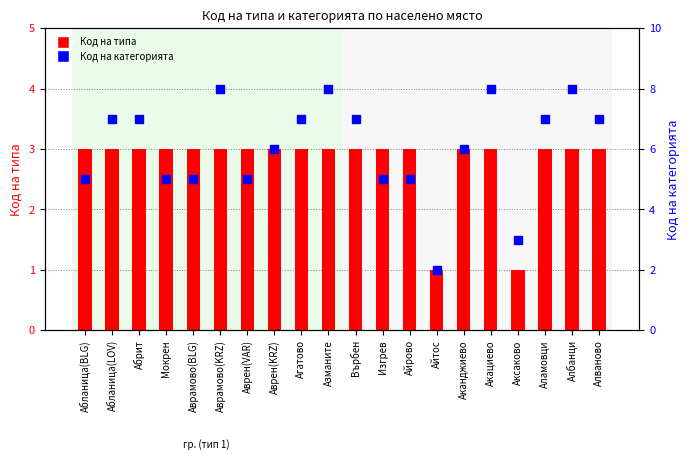

What is the total value across all series at Аврамово(BLG)?

8